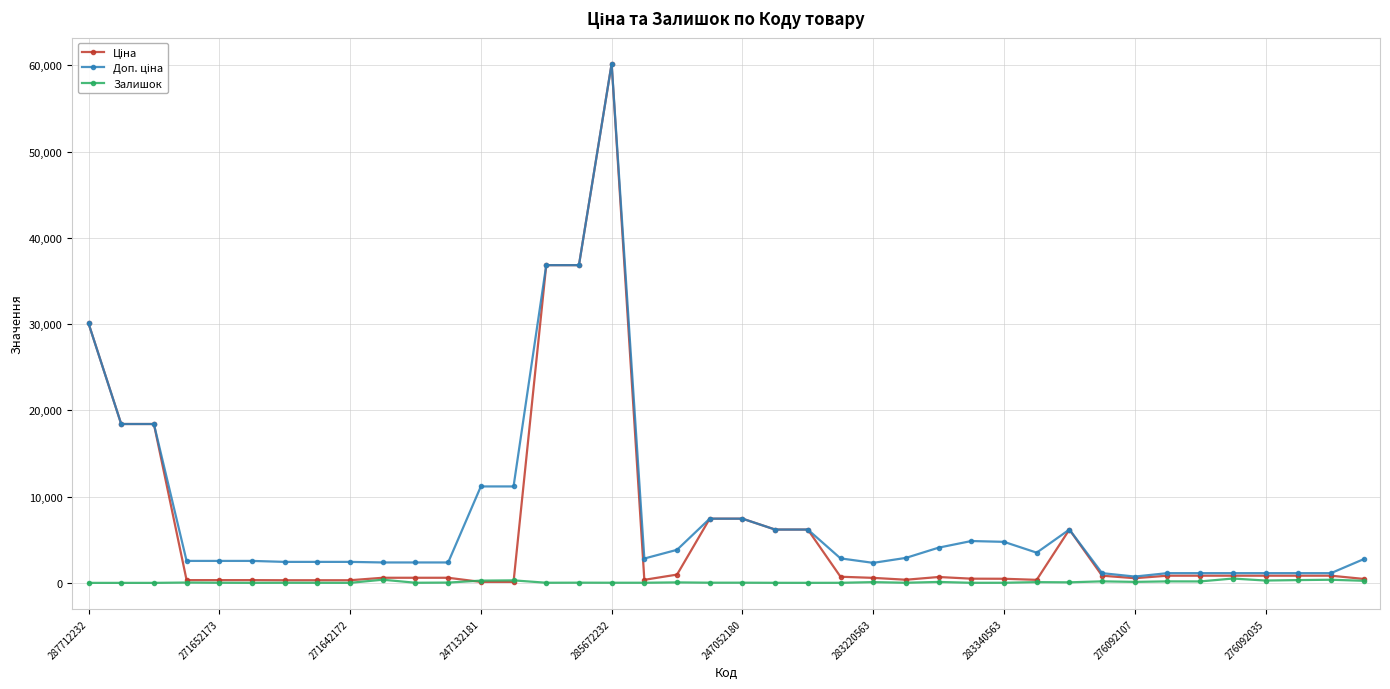

At how many categories does at least one series exceed 8349?

8